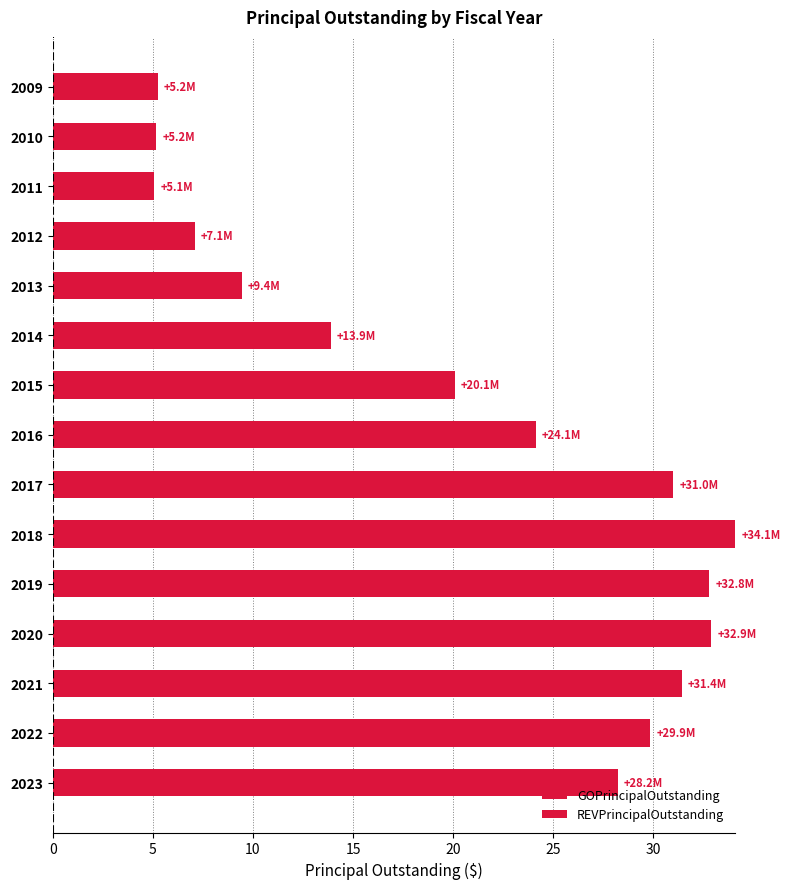

How many values are below 24?

7